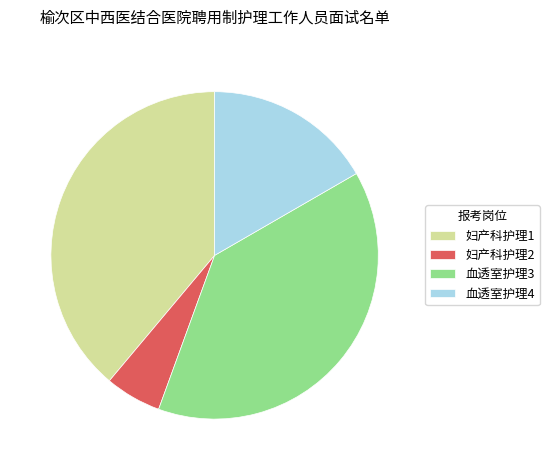

Which category has the smallest portion of the pie?

妇产科护理2